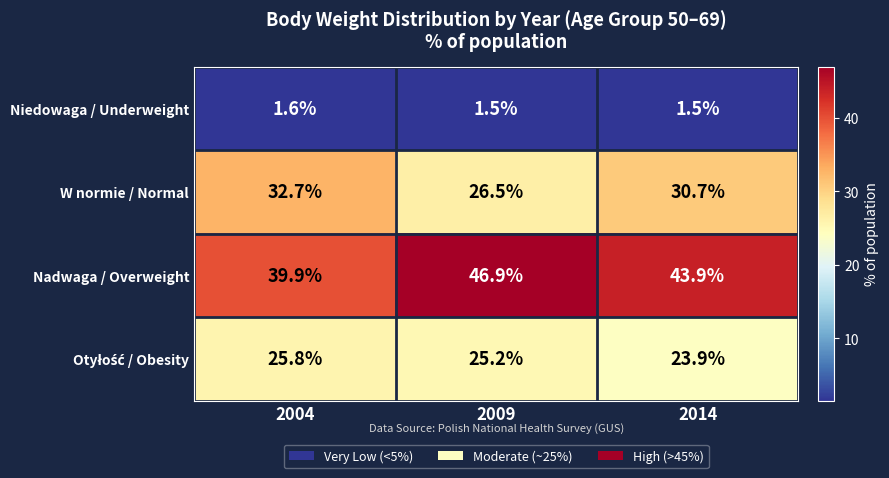

True or false: Nadwaga / Overweight has a value of 39.9 at 2004.

True